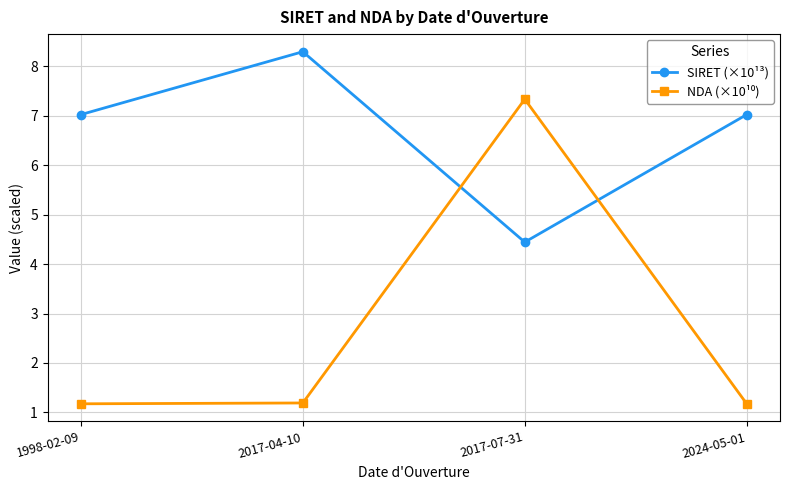

What is the highest value of the SIRET (×10¹³) series?

8.3